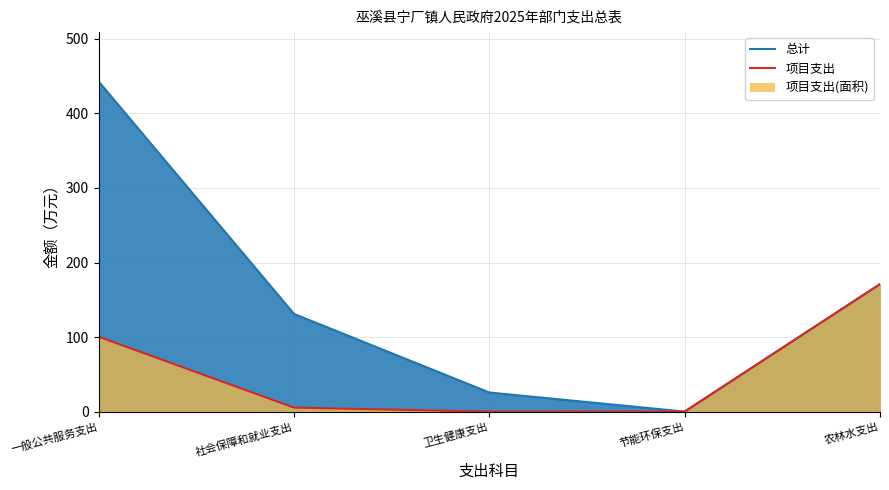

What is the greatest value displayed?

442.7